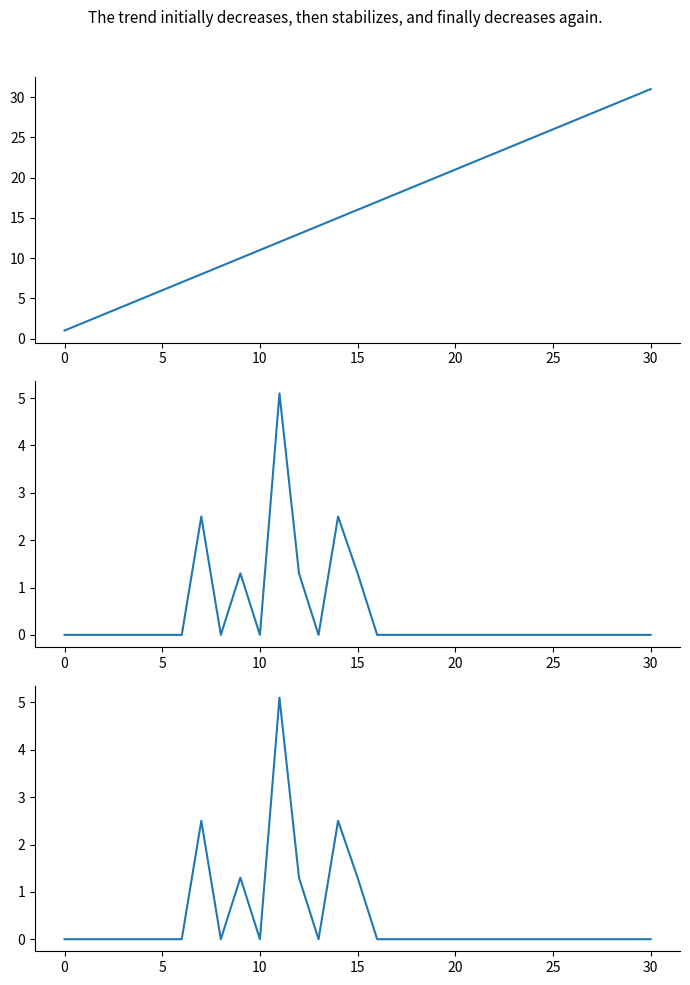

What are all the series names shown in the legend?

Day, Total Snow (cm), Total Precip (mm)